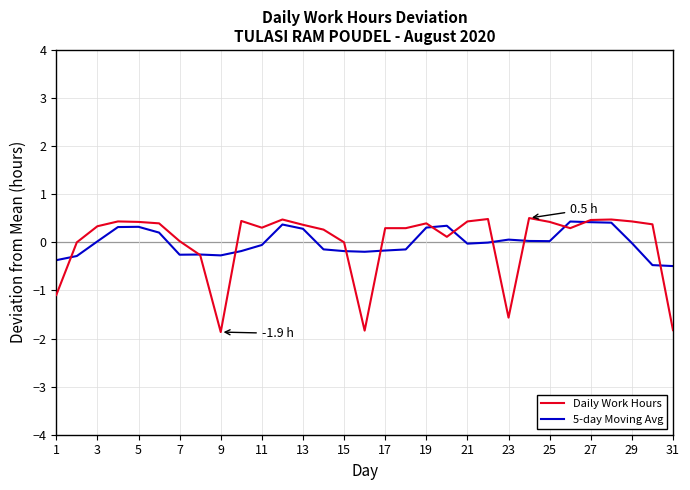

Is this an area chart (filled region under the line)?

No